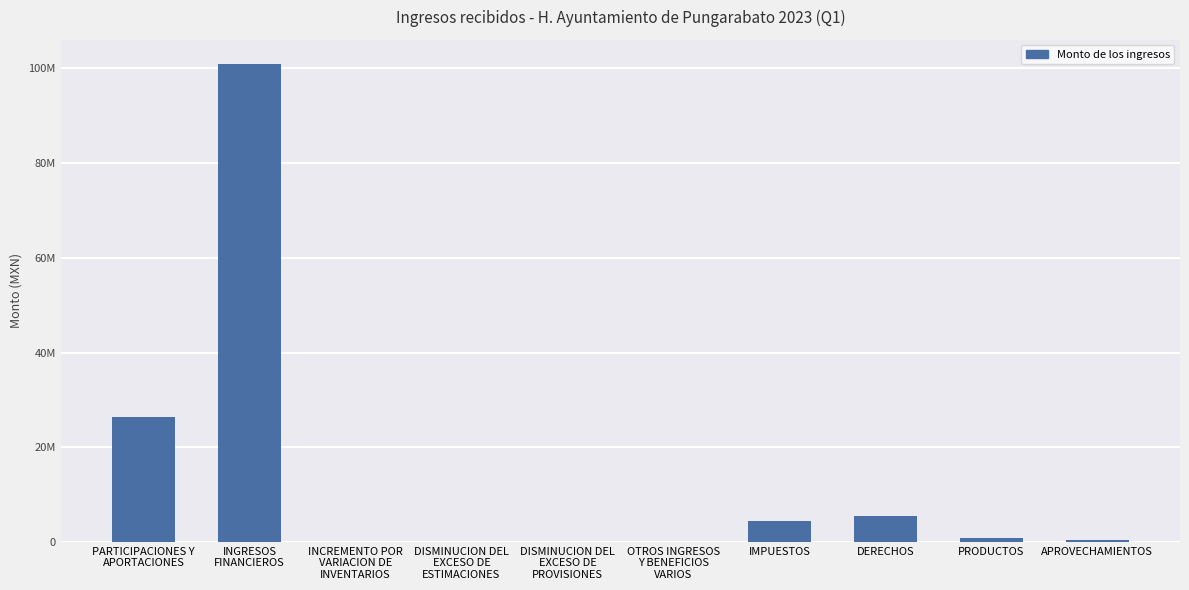

Rank the categories by value from lowest to highest.

INCREMENTO POR
VARIACION DE
INVENTARIOS, DISMINUCION DEL
EXCESO DE
ESTIMACIONES, DISMINUCION DEL
EXCESO DE
PROVISIONES, OTROS INGRESOS
Y BENEFICIOS
VARIOS, APROVECHAMIENTOS, PRODUCTOS, IMPUESTOS, DERECHOS, PARTICIPACIONES Y
APORTACIONES, INGRESOS
FINANCIEROS